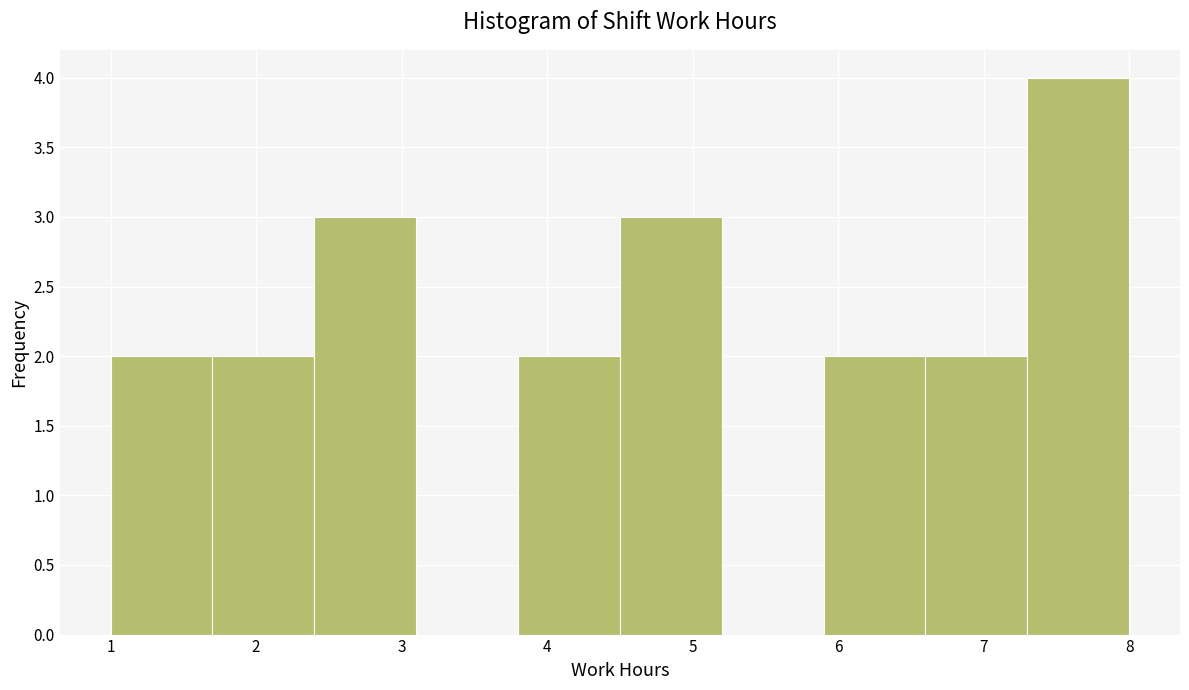

Reading left to right, transcribe this chart: for each bar, give the range it covers on the x-axis and its height. The values are not printed on the chart, so give them approximately, as read against the axis.

1.0 to 1.7: 2
1.7 to 2.4: 2
2.4 to 3.1: 3
3.1 to 3.8: 0
3.8 to 4.5: 2
4.5 to 5.2: 3
5.2 to 5.9: 0
5.9 to 6.6: 2
6.6 to 7.3: 2
7.3 to 8.0: 4